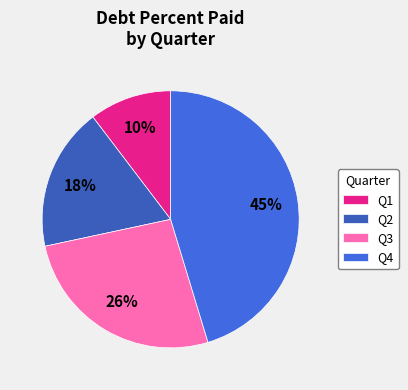

Combined, do Q2 and Q3 account for over 50%?

No